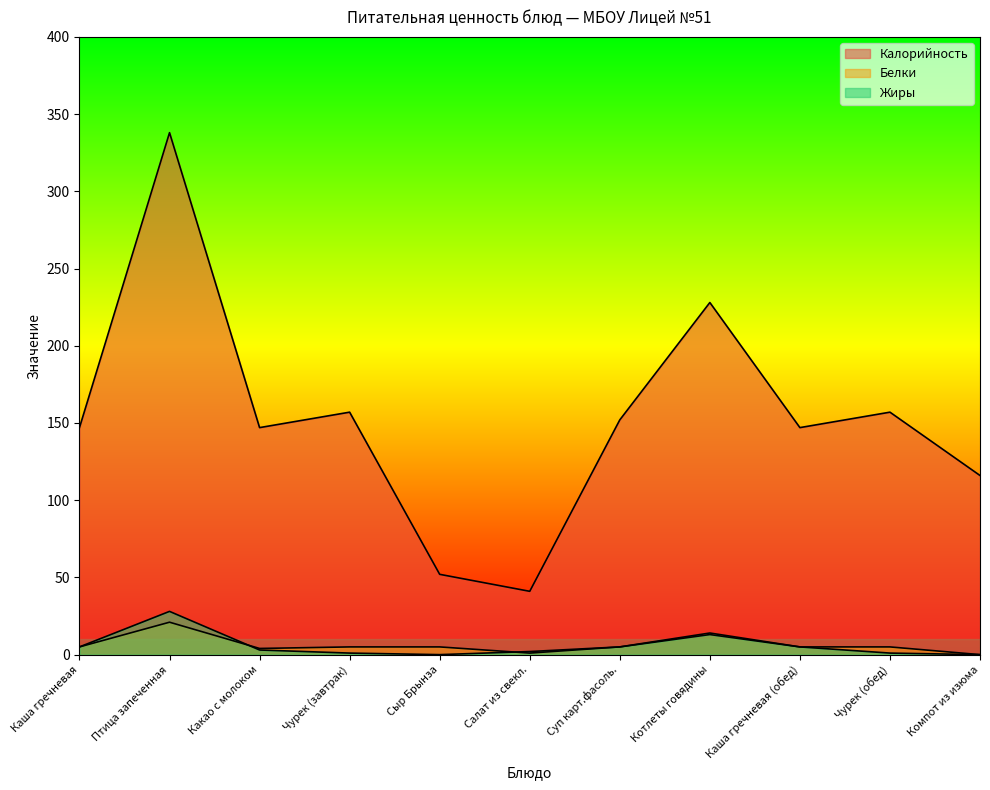

Reading right to left, list all the values displayed in this chart.

Калорийность: 116	157	147	228	152	41	52	157	147	338	147
Белки: 0	5	5	14	5	1	5	5	4	21	5
Жиры: 0	1	5	13	5	2	0	1	3	28	5